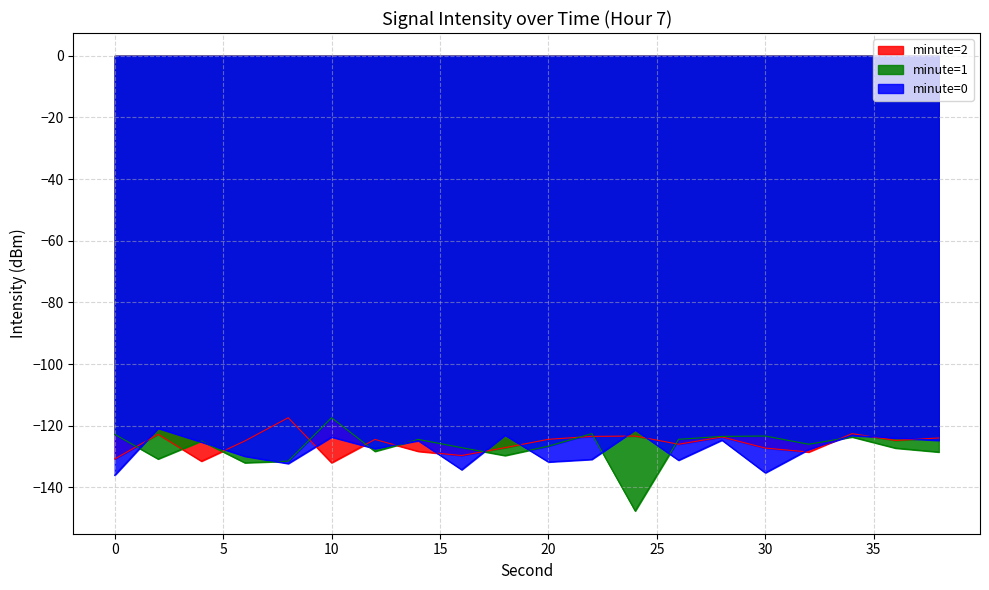

What is the greatest value displayed?

-117.4